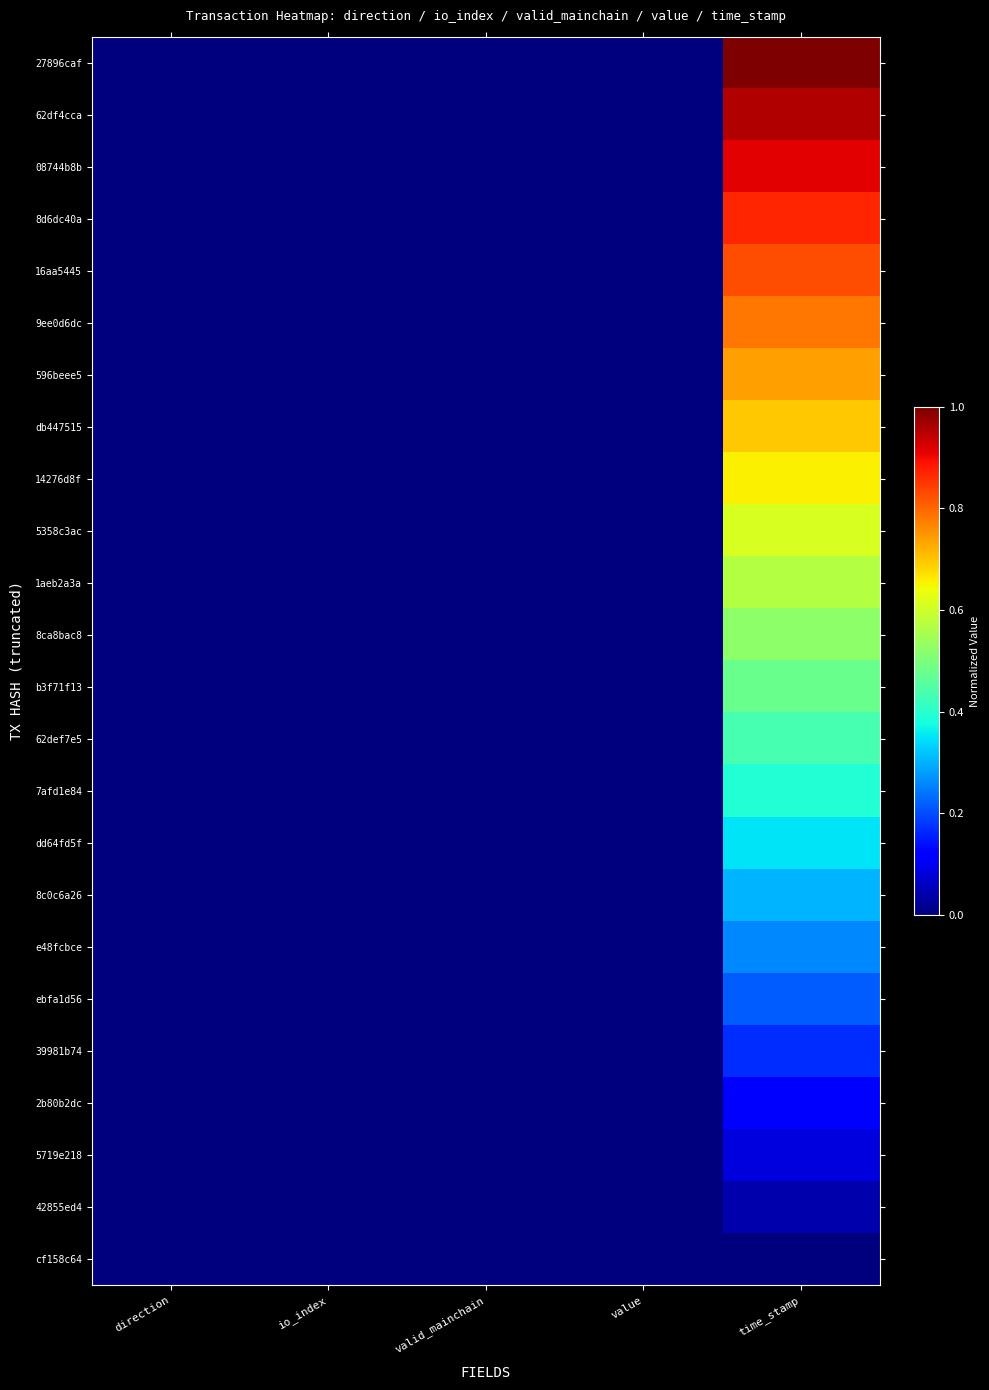

Which series has the largest total across all categories?

27896caf